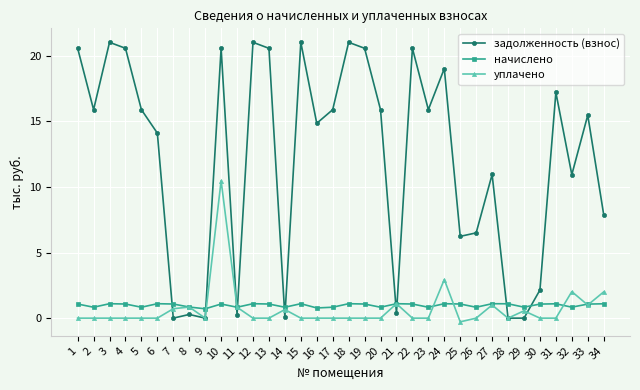

Between 25 and 29, which series saw the biggest shift?

задолженность (взнос)